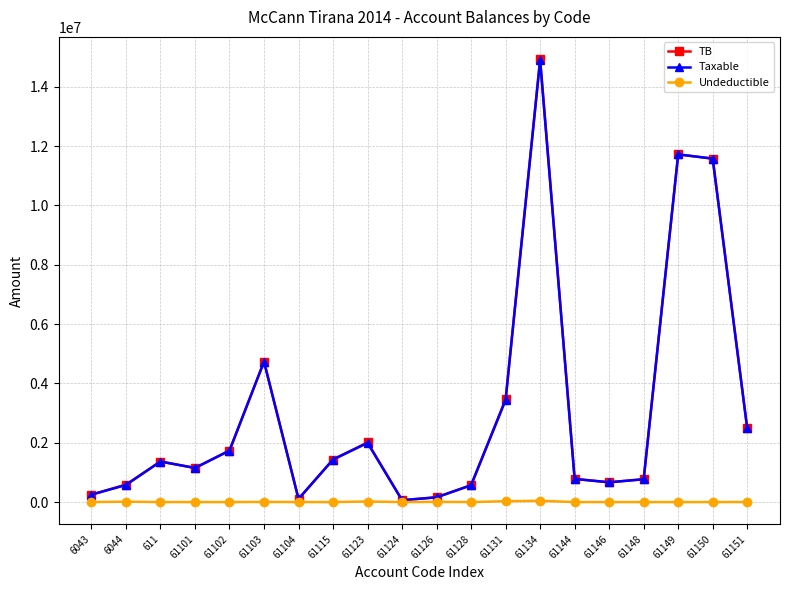

Is it true that TB equals 769080.9 at 61148?

True